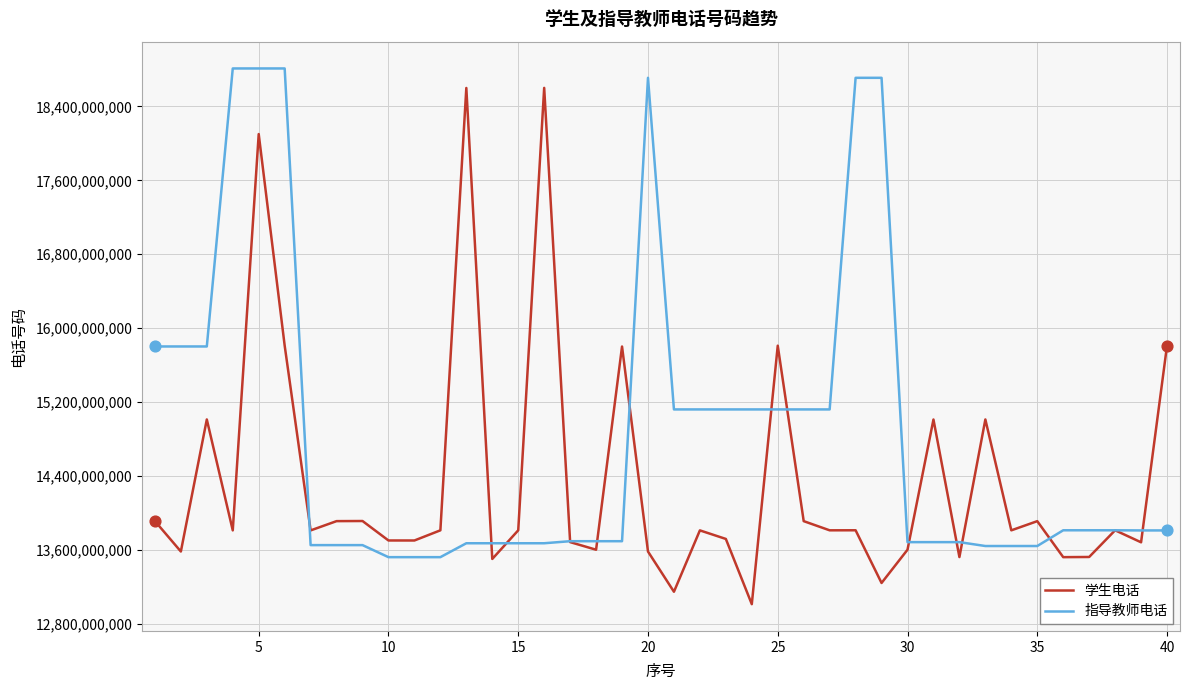

At how many categories does at least one series exceed 14150234339?

22